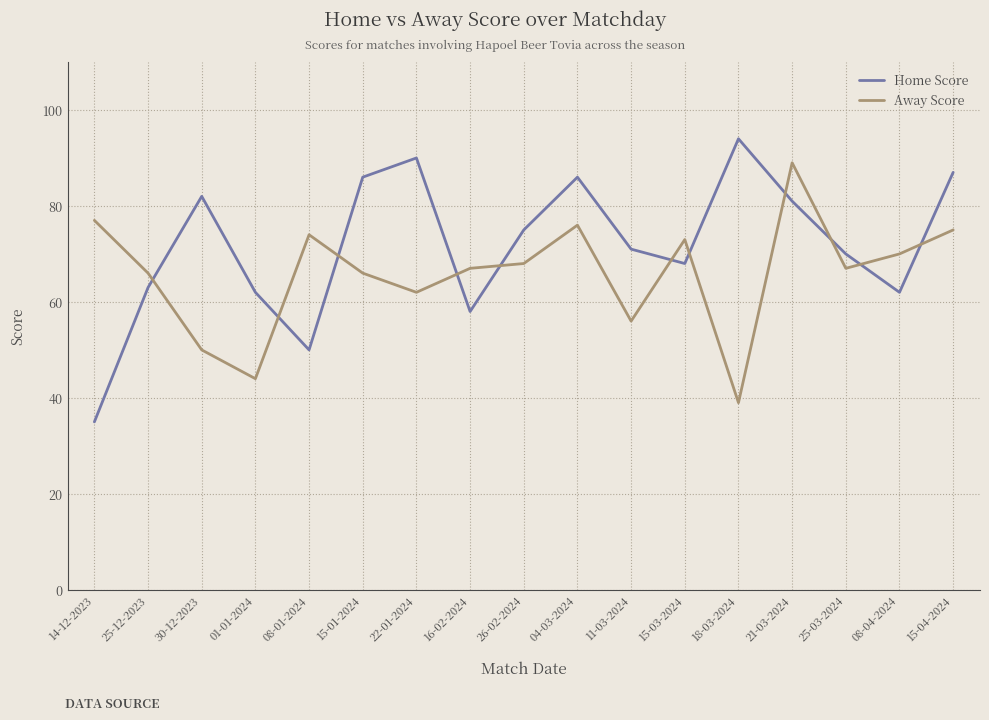

Which series has the widest spread of values?

Home Score